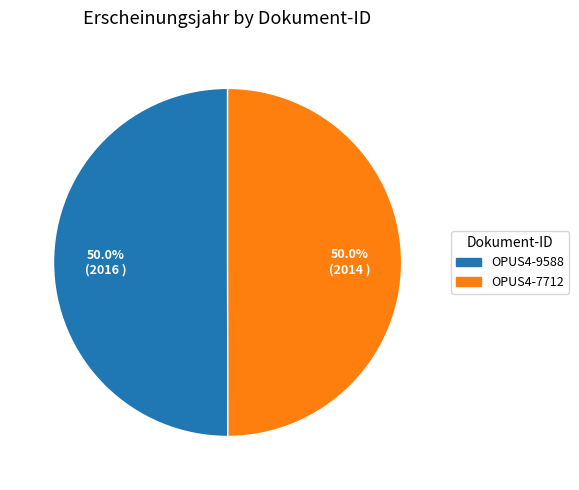

How many slices are in this pie chart?

2